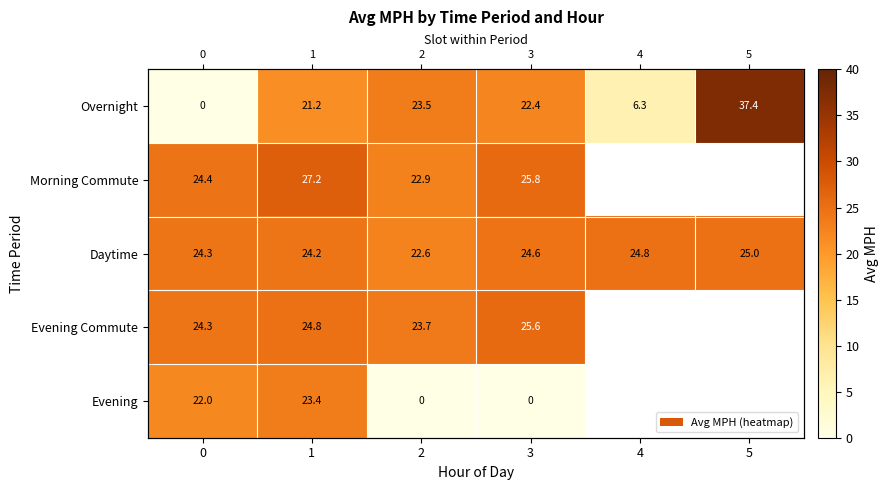

The value of Overnight at 2 is 10.9. True or false?

False